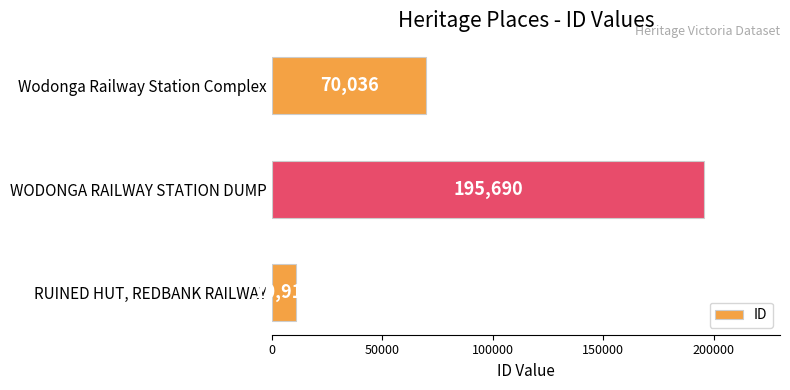

Where is the data nearest to the value 103303?

Wodonga Railway Station Complex